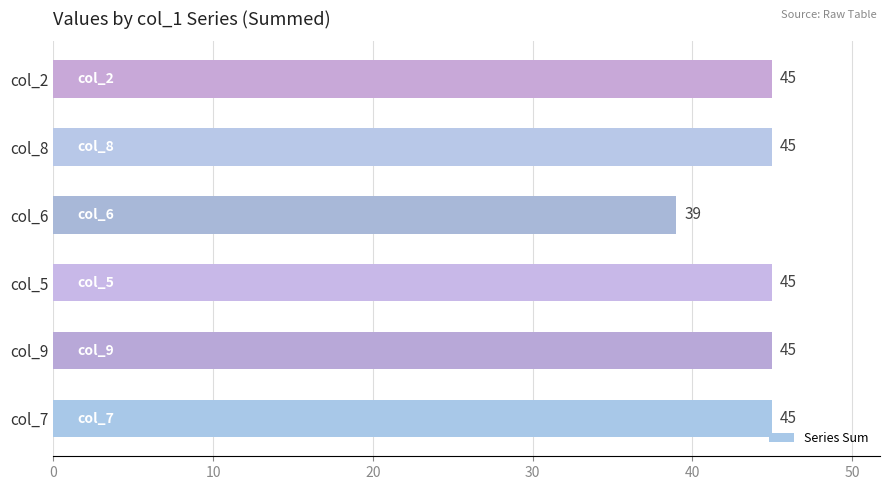

The chart shows a value of 45 at col_2. True or false?

True